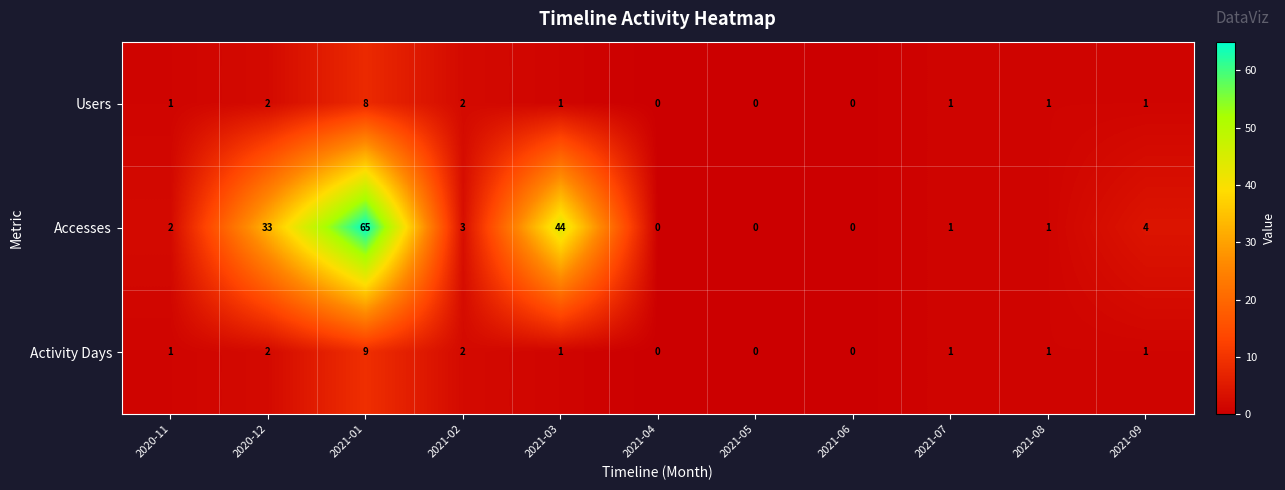

How many distinct data groups are displayed?

3